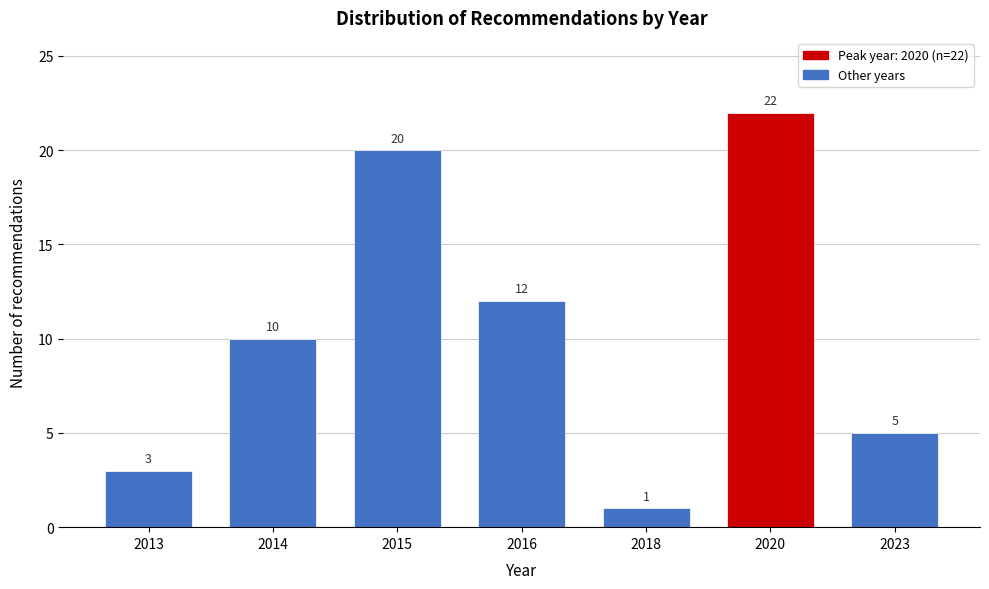

Reading left to right, list all the values displayed in this chart.

3	10	20	12	1	22	5